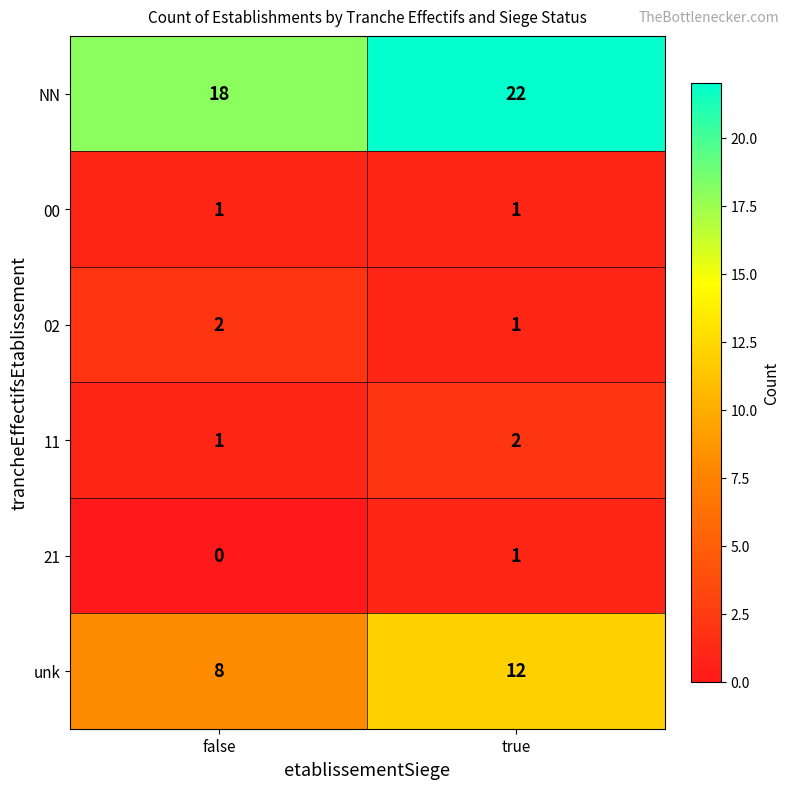

How many data points does each series have?

2